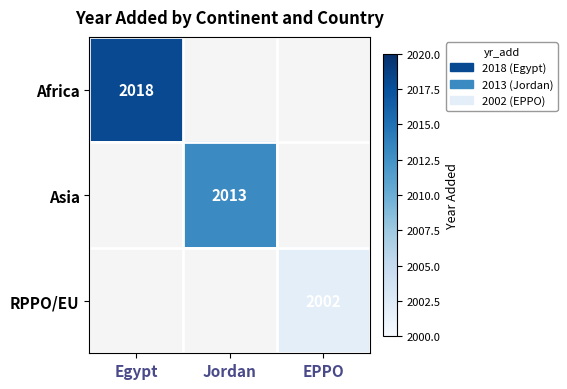

Is it true that Africa equals 2018 at Egypt?

True